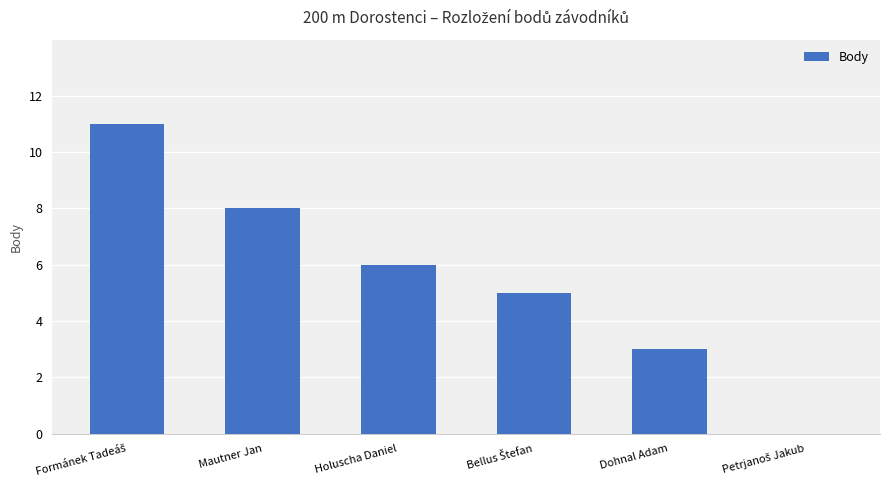

Approximately how many times larger is the value at Holuscha Daniel compared to Mautner Jan?

0.8